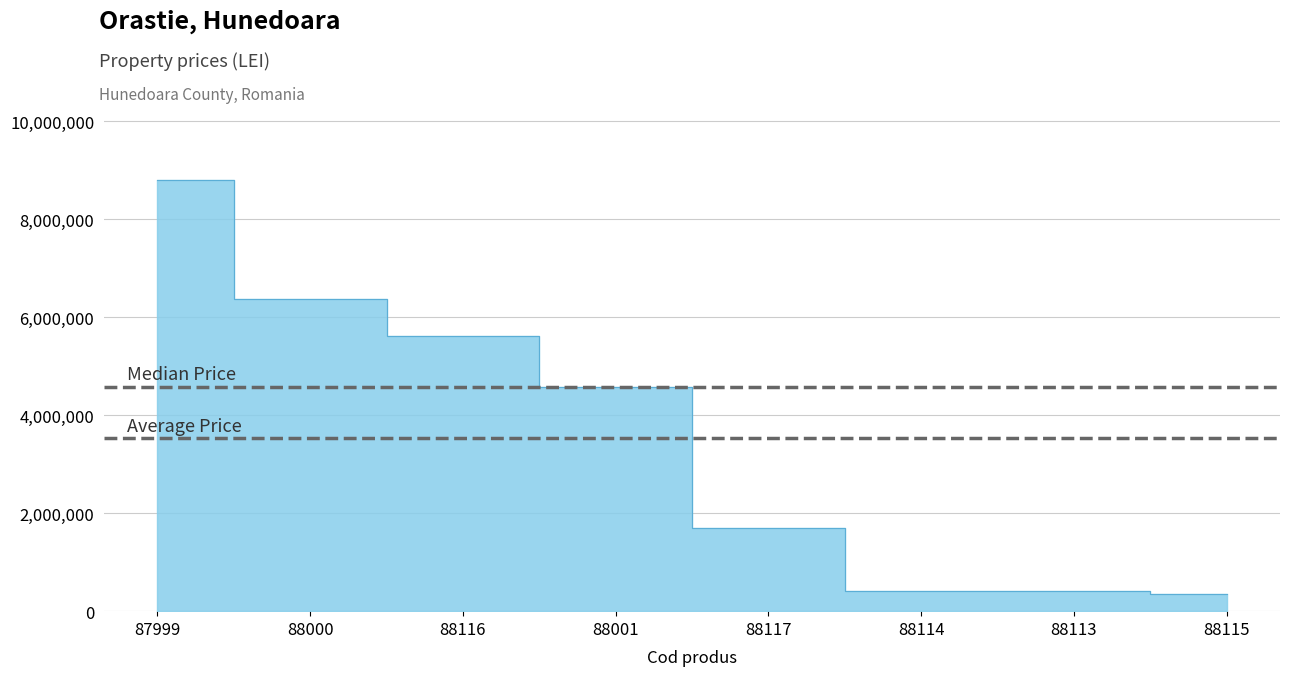

How many data points are less than 4582552?

4